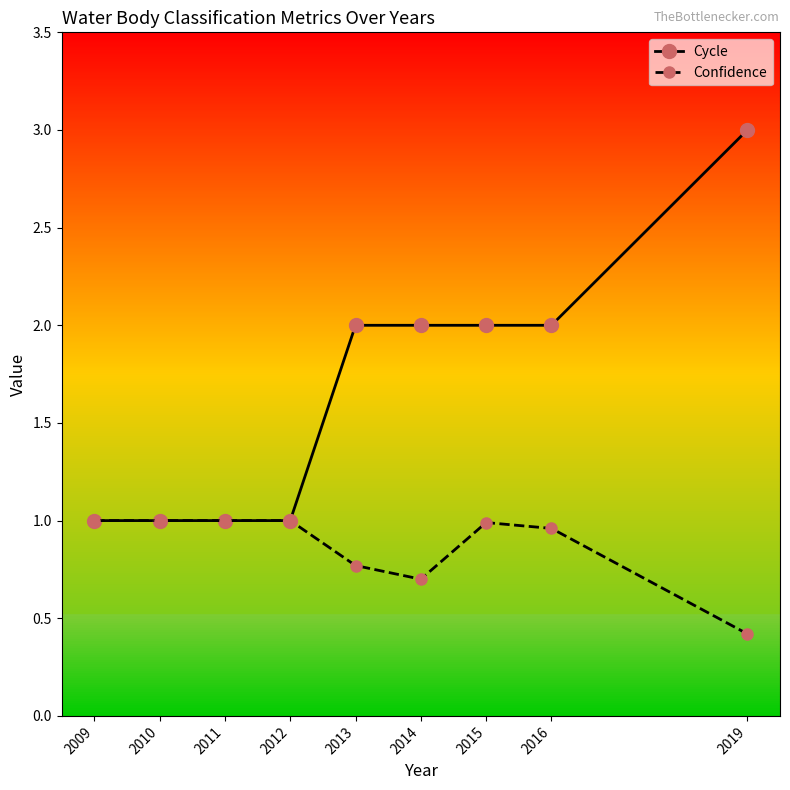

What is the difference between the maximum and minimum values in the Confidence series?

0.6